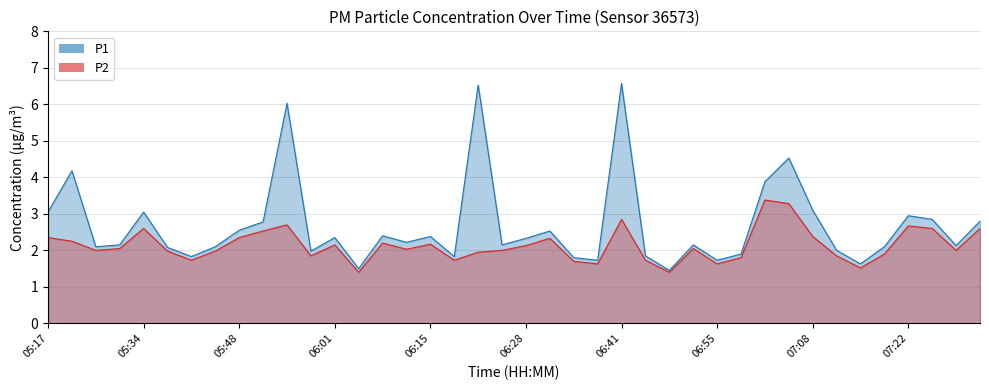

What is the label of the 12th point from the left?

05:58